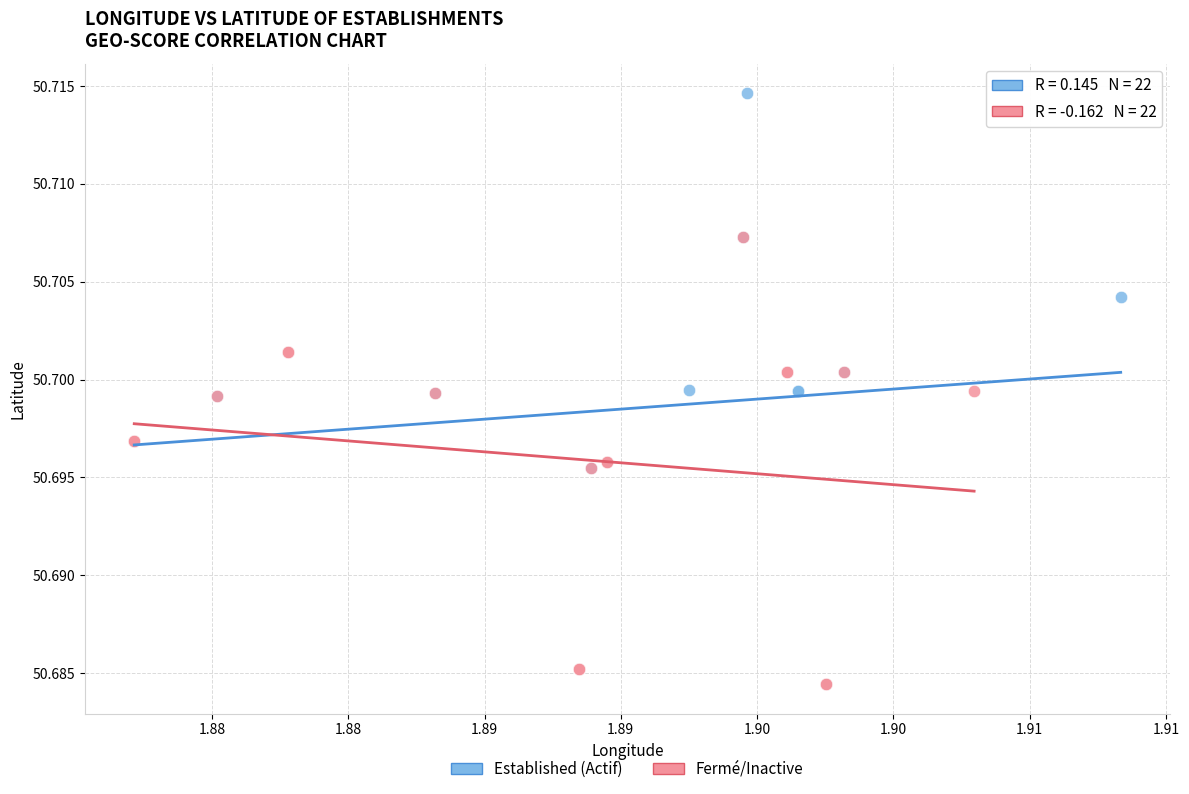

Which series has the largest Y range (max minus min)?

Established (Actif)